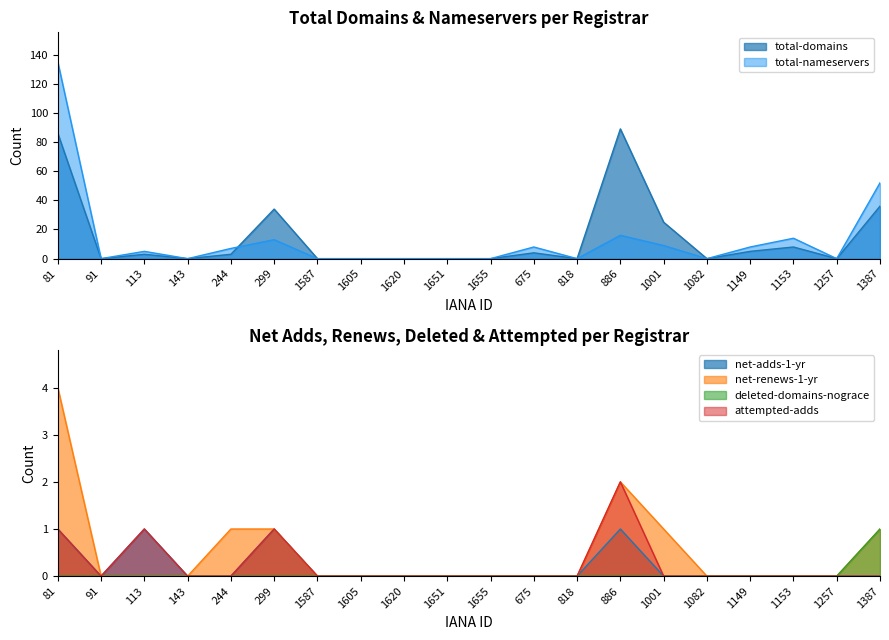

What is the maximum value for total-domains?

89